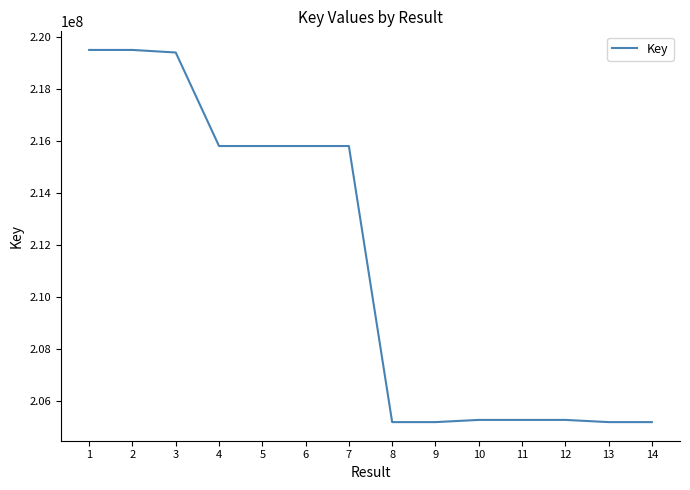

Is it true that the value at 11 is 52879194?

False